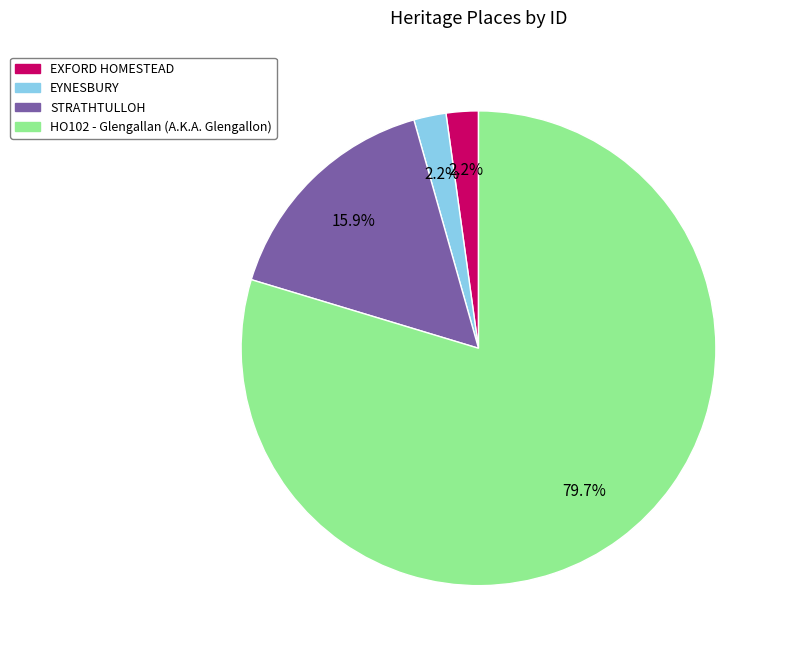

Combined, do EXFORD HOMESTEAD and HO102 - Glengallan (A.K.A. Glengallon) account for over 50%?

Yes